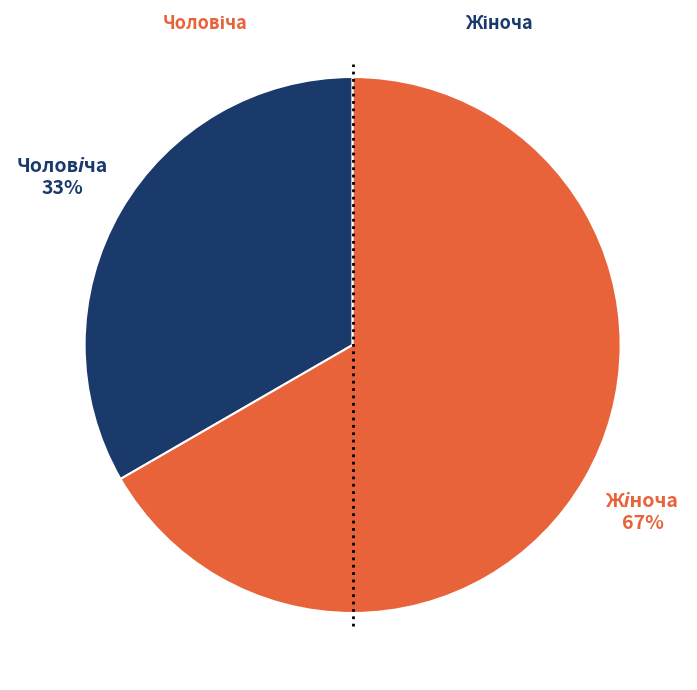

Is there a majority slice in this chart?

Yes